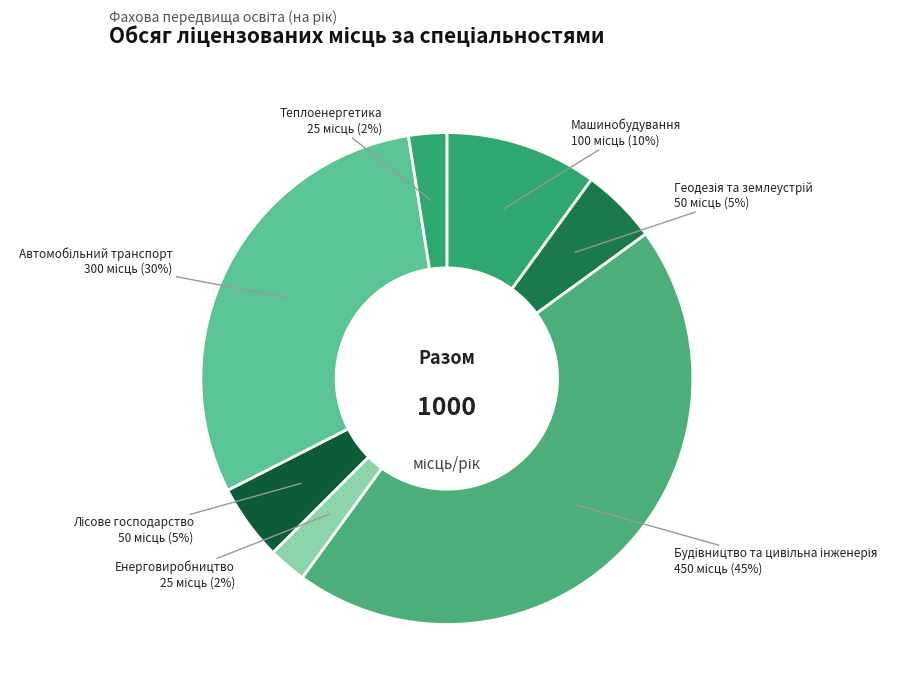

How many segments does this pie chart have?

7